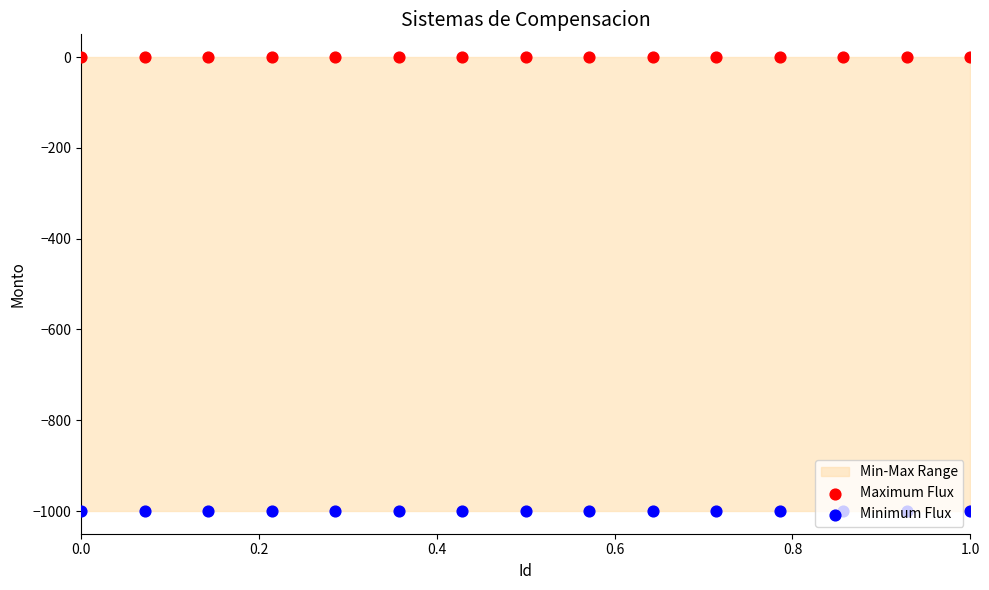

Is the value of Maximum Flux at 12 greater than the value of Minimum Flux at 10?

Yes